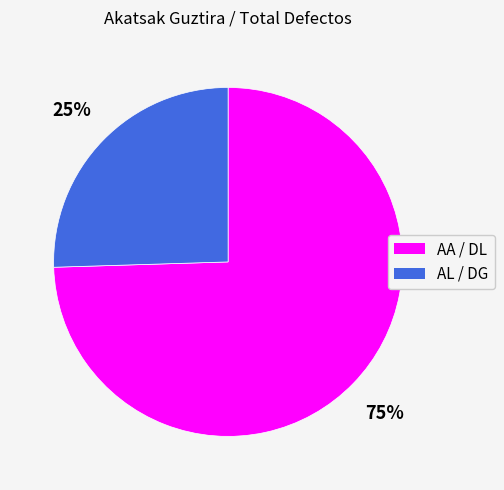

Which slice is the smallest?

AL / DG